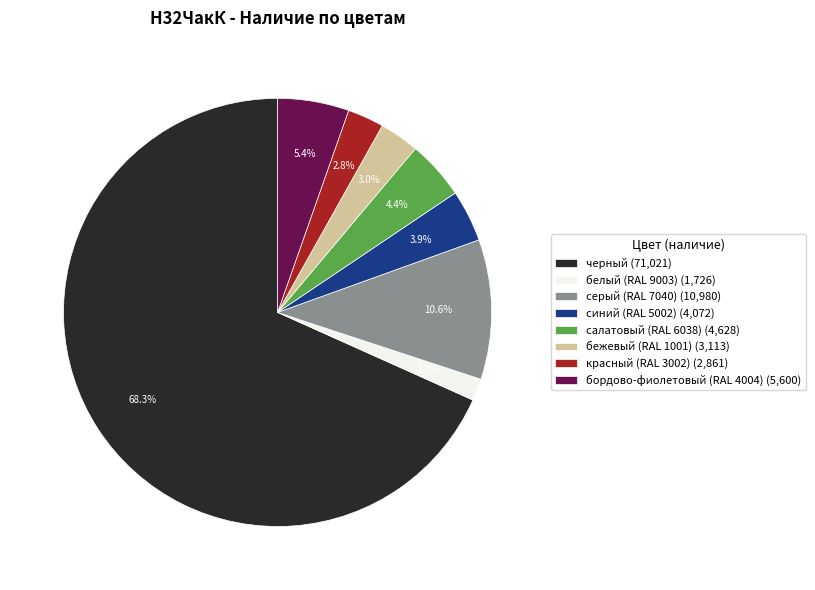

Is there a majority slice in this chart?

Yes